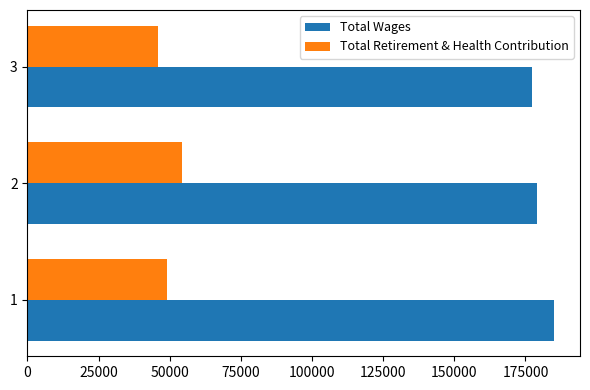

What is the difference between the Total Wages values at 2 and 1?

5874